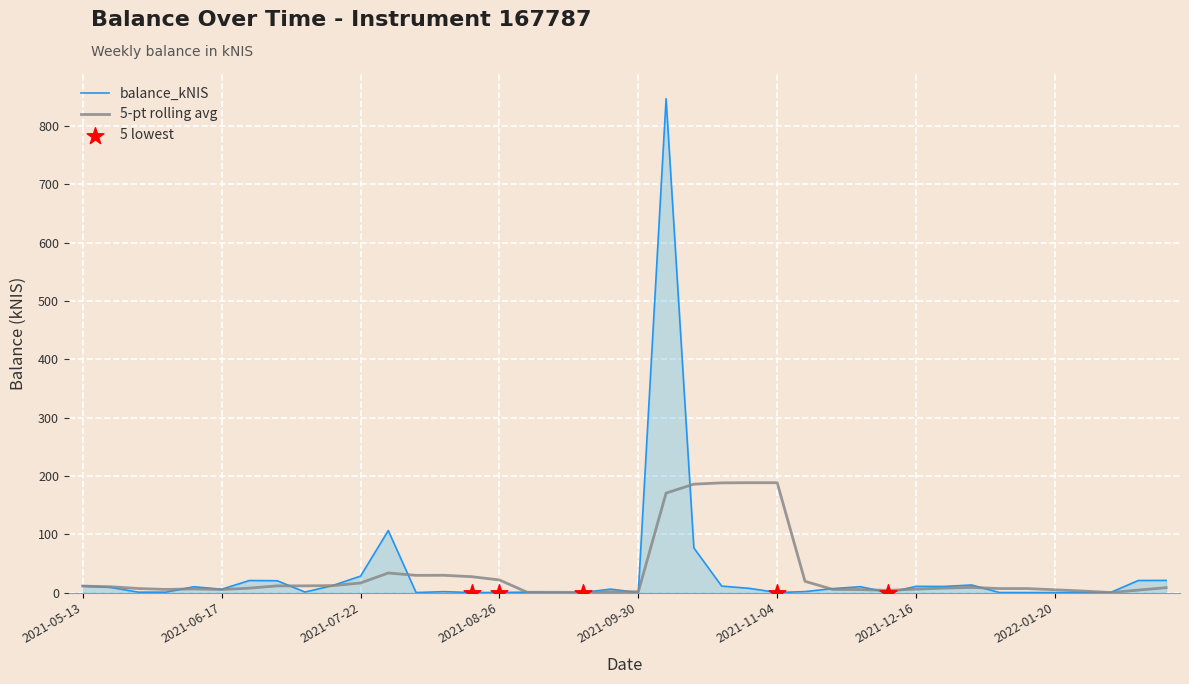

Which series has the widest spread of values?

balance_kNIS